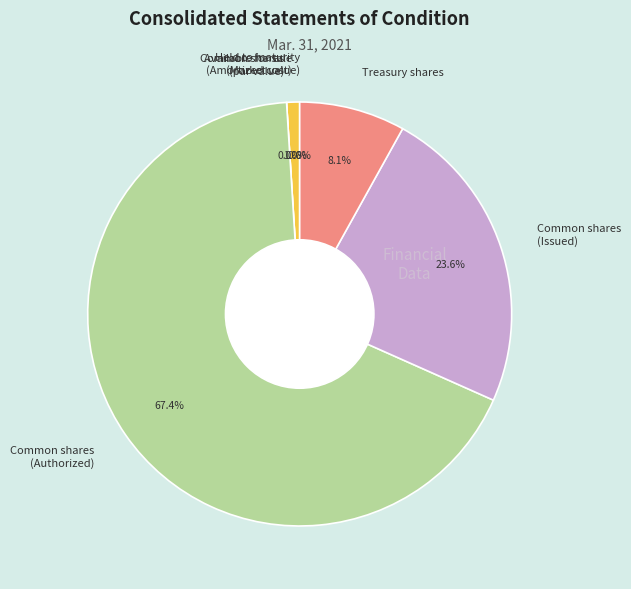

Which slice represents more than half of the pie?

Common shares
(Authorized)